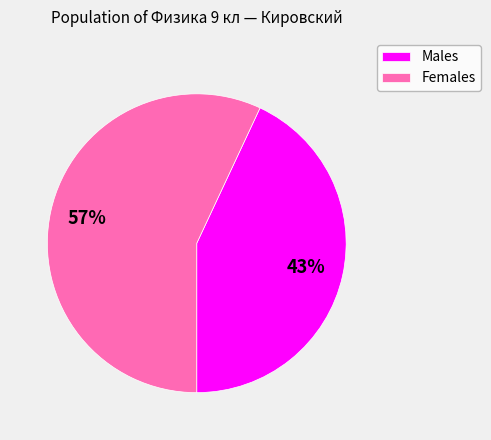

Is there any slice that represents more than half of the pie?

Yes